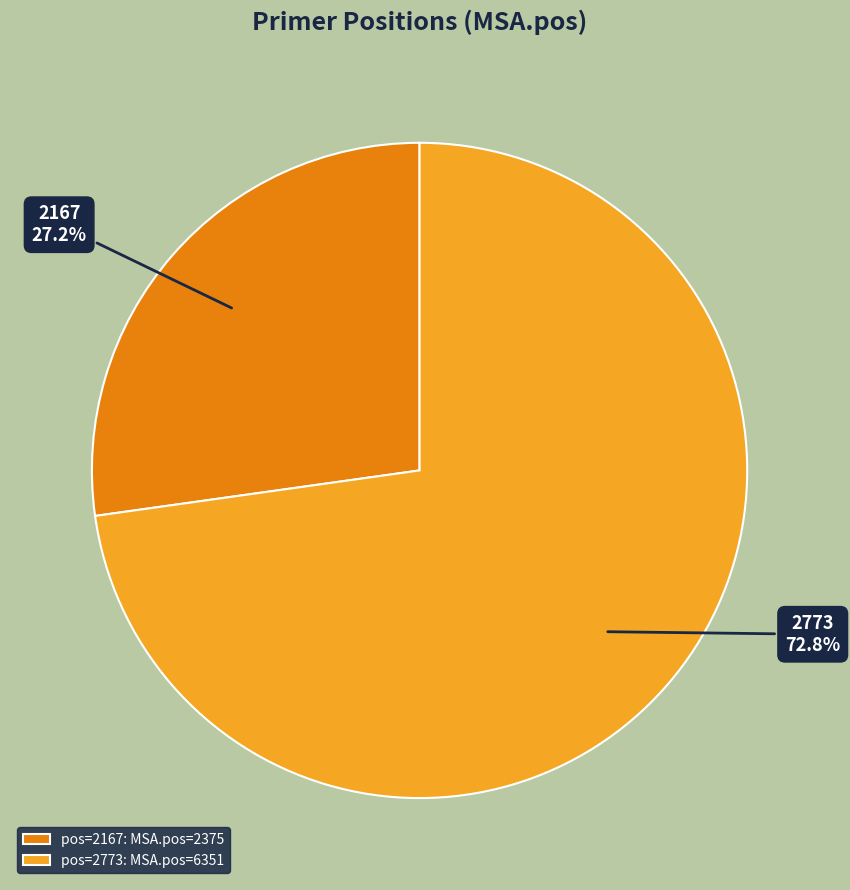

Which slice is the largest?

2773